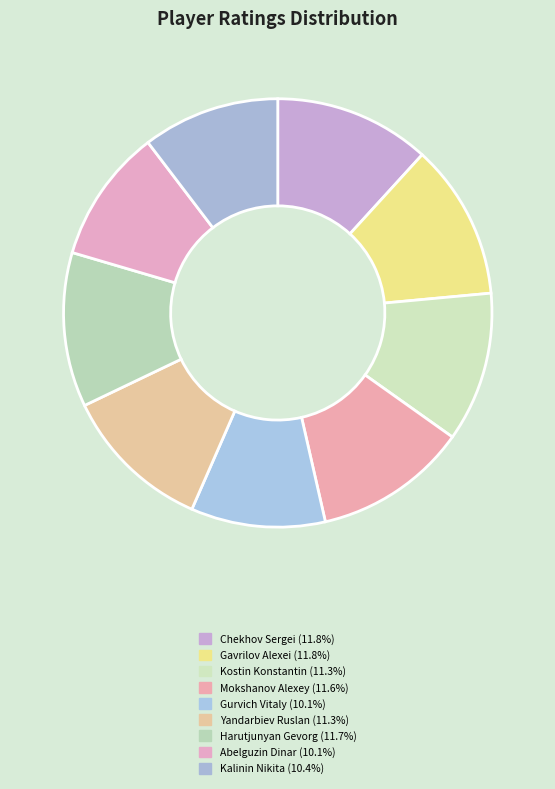

To the nearest percent, what is the average slice percentage?

11%